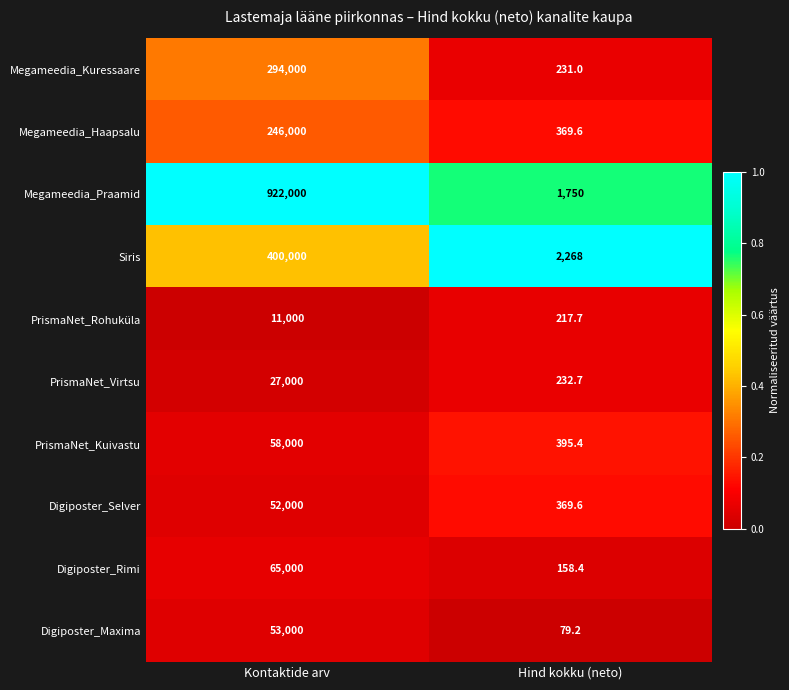

The value of Digiposter_Maxima at Kontaktide arv is 53000.0. True or false?

True